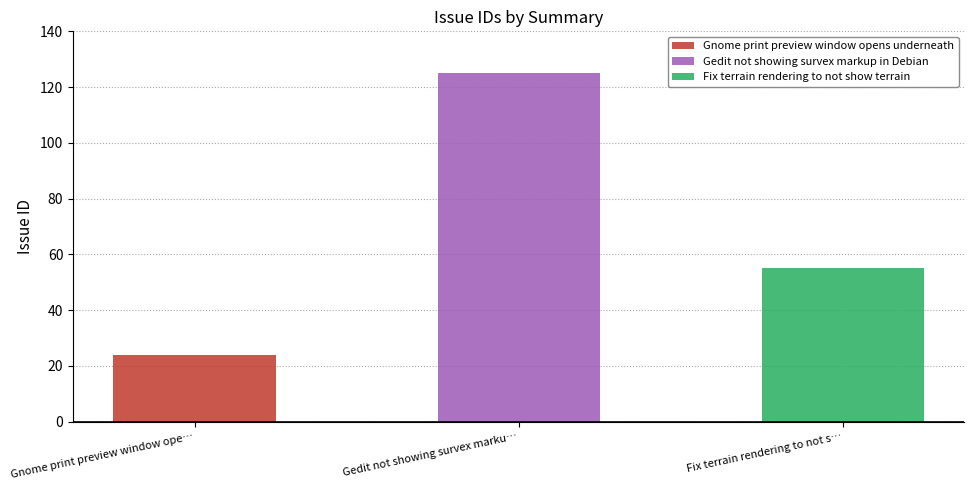

Count the values in the range 24 to 125.

3